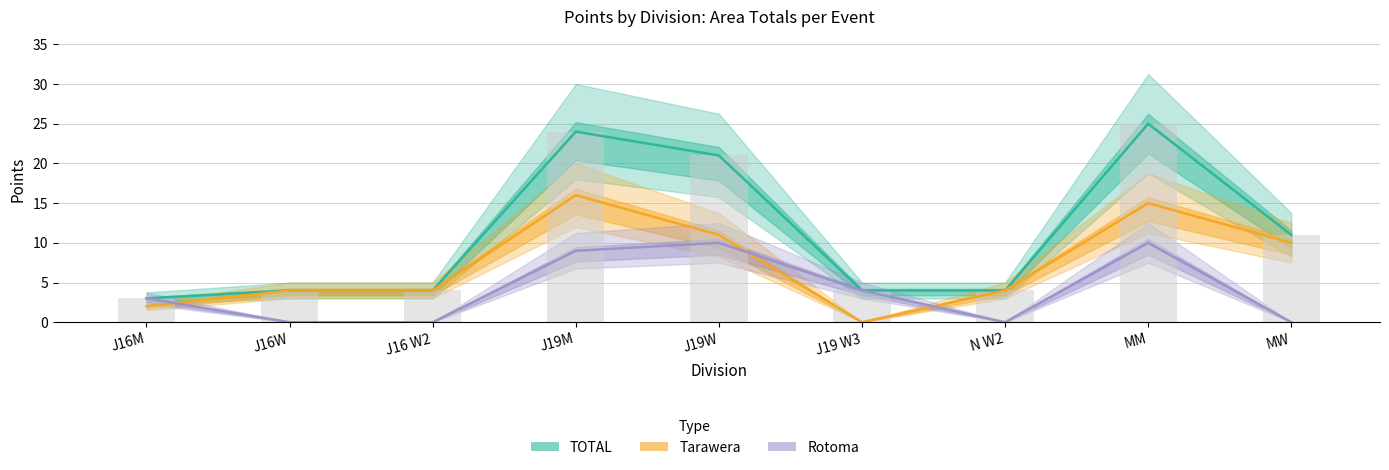

How many groups of bars are there?

9